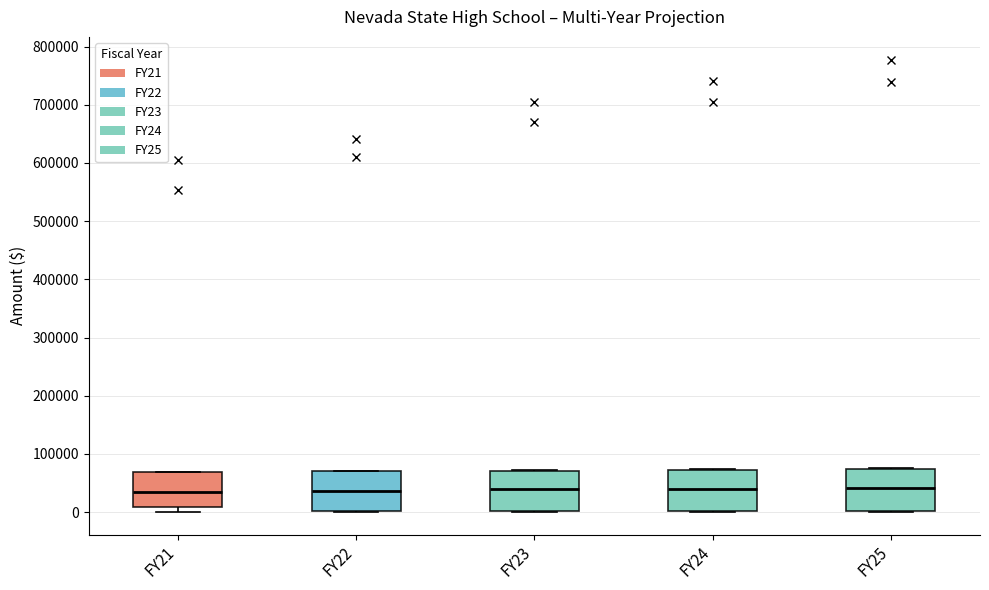

Reading left to right, read every box against the y-axis: the position of its median line, the range the box covers, and the ends of its whiskers. The values are not printed on the chart, so give them approximately, as read against the axis.

FY21: median 40000, box 10000 to 70000, whiskers 0 to 70000
FY22: median 40000, box 0 to 70000, whiskers 0 to 70000
FY23: median 40000, box 0 to 70000, whiskers 0 to 70000
FY24: median 40000, box 0 to 70000, whiskers 0 to 70000
FY25: median 40000, box 0 to 70000, whiskers 0 to 80000